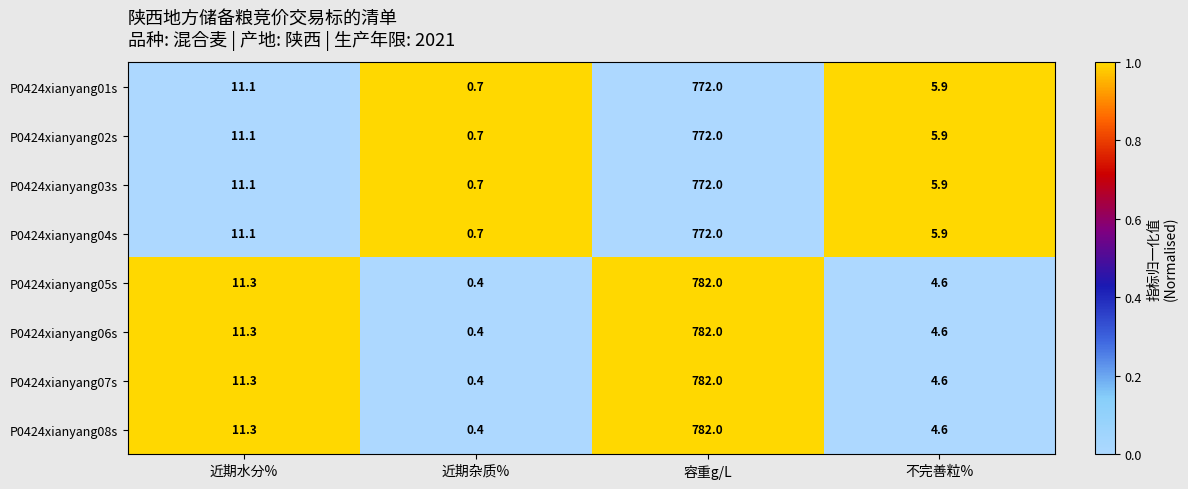

Where does the P0424xianyang08s series first go above 11?

近期水分%